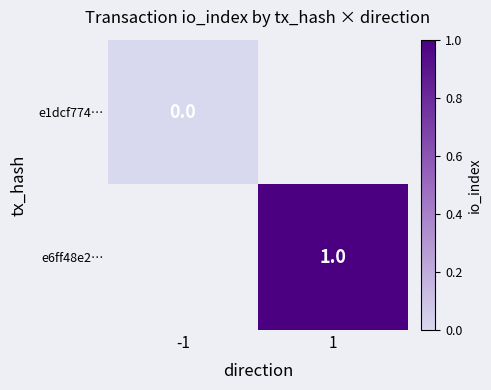

The e6ff48e2… series shows 1 at 1. True or false?

True